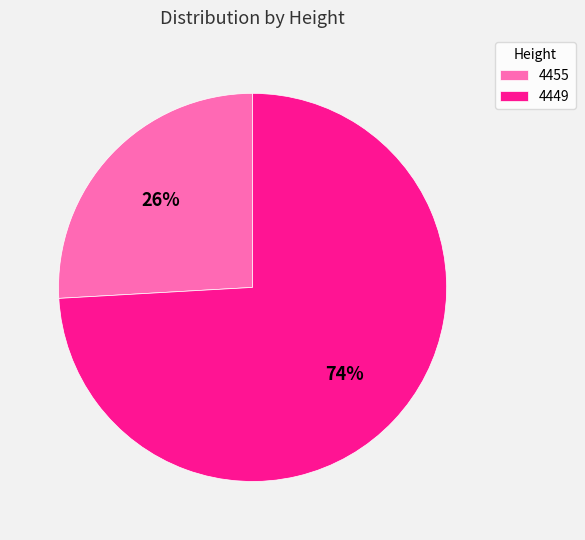

To the nearest percent, what is the difference between the largest and smallest slice percentages?

48%